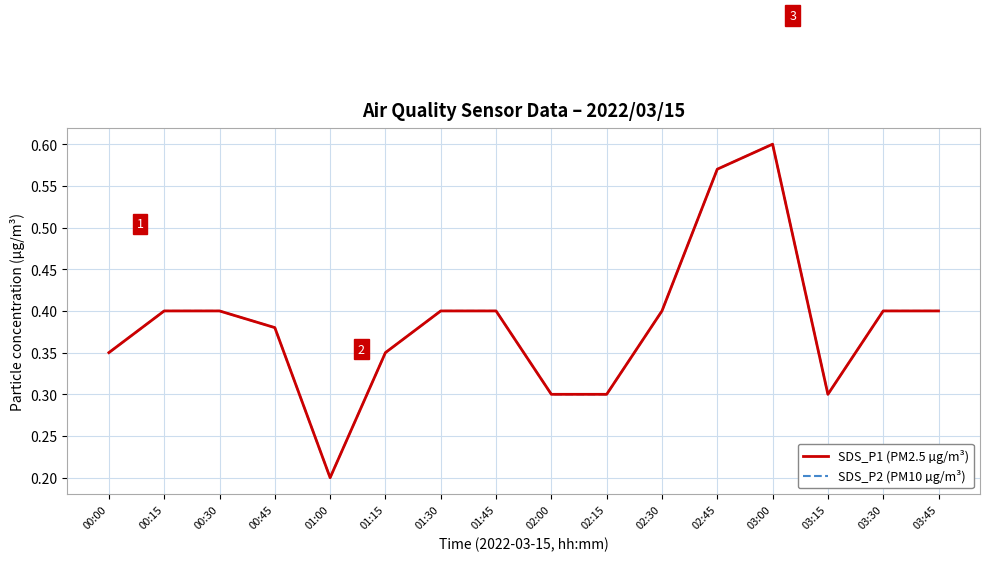

True or false: SDS_P2 (PM10 µg/m³) and SDS_P1 (PM2.5 µg/m³) cross at least once.

False